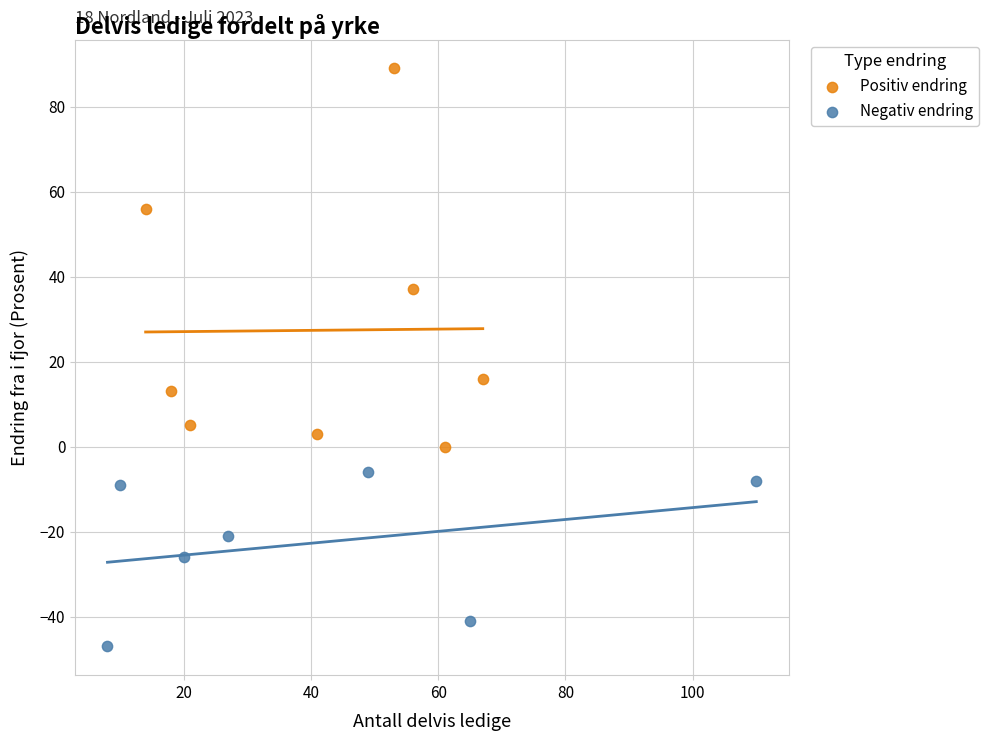

Which series contains the lowest Y value?

Negativ endring